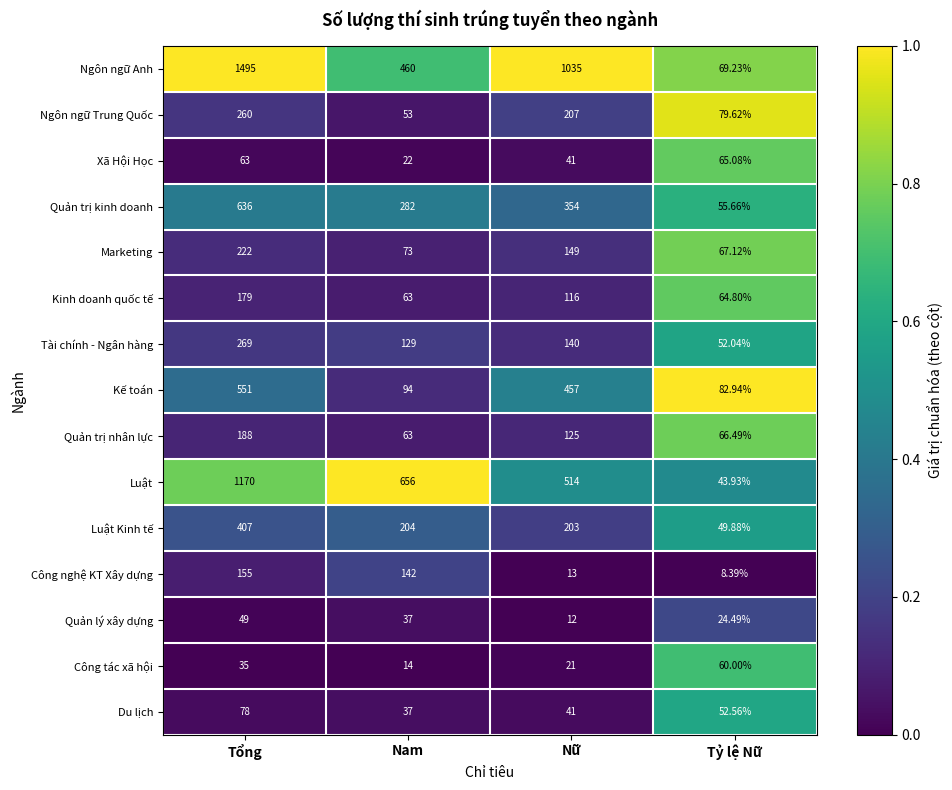

How many categories are shown in the chart?

4